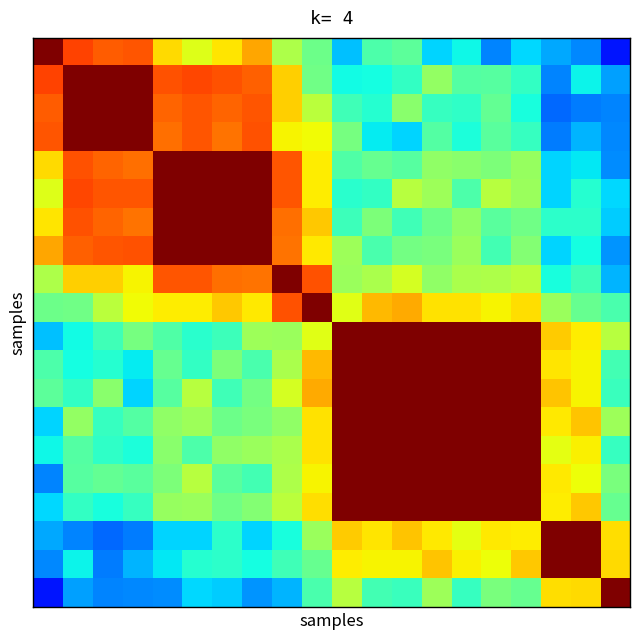

How many distinct data groups are displayed?

20